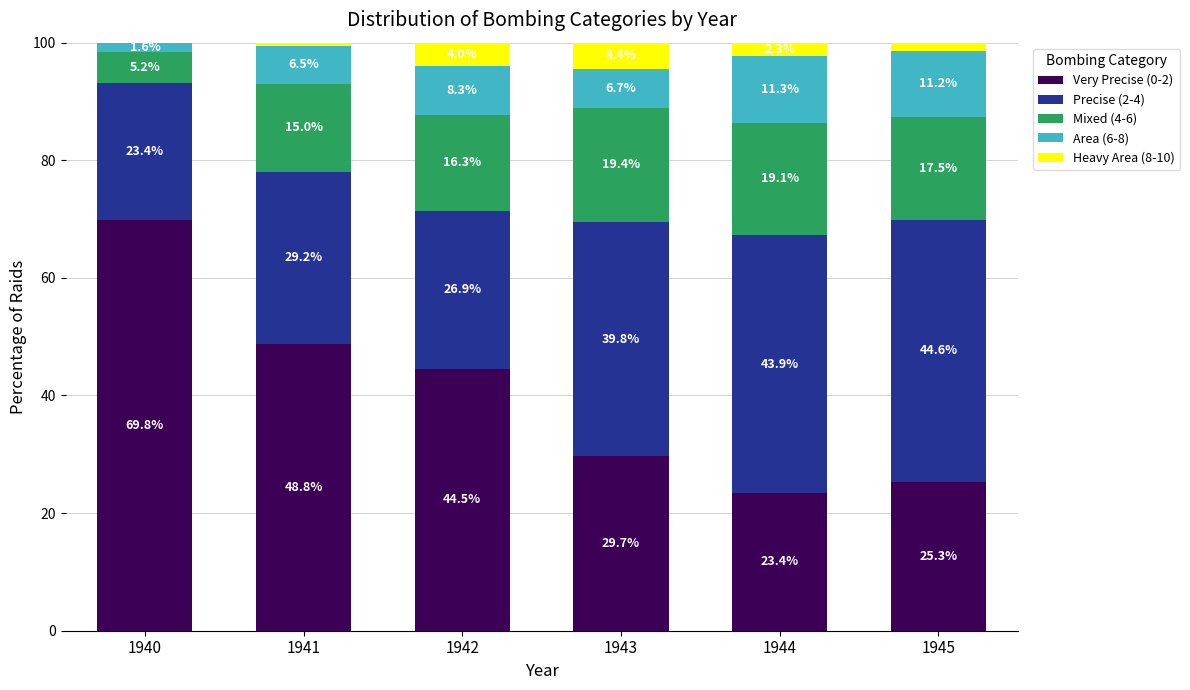

What is the maximum value for Very Precise (0-2)?

69.8